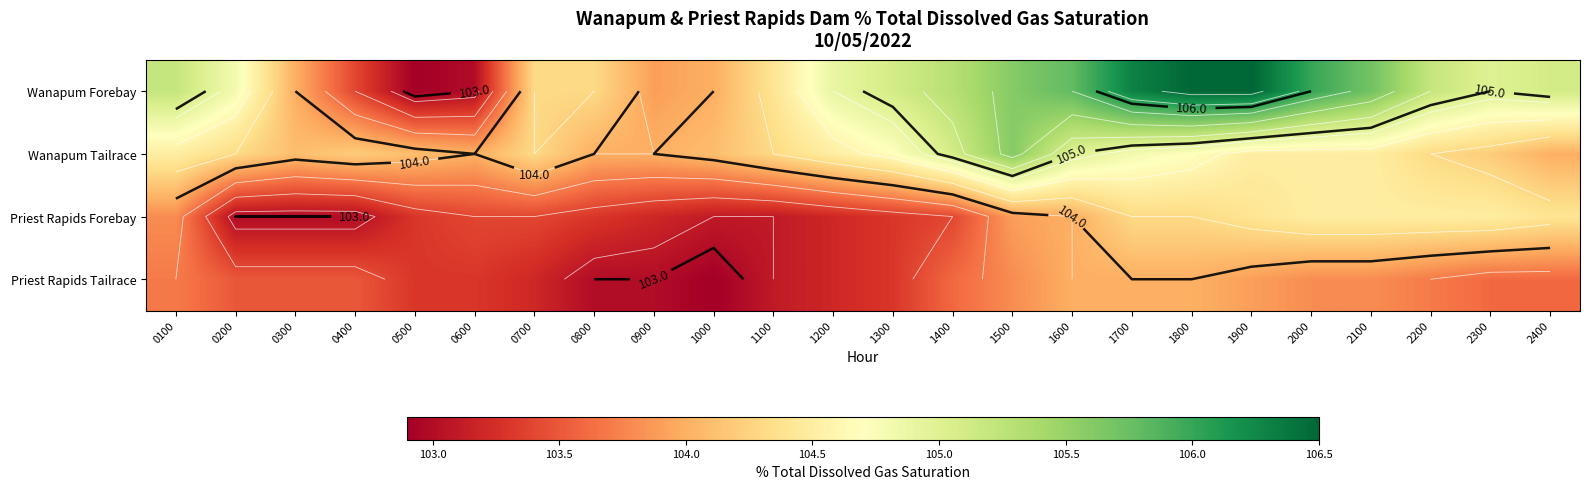

The Priest Rapids Forebay series shows 32.5 at 0900. True or false?

False